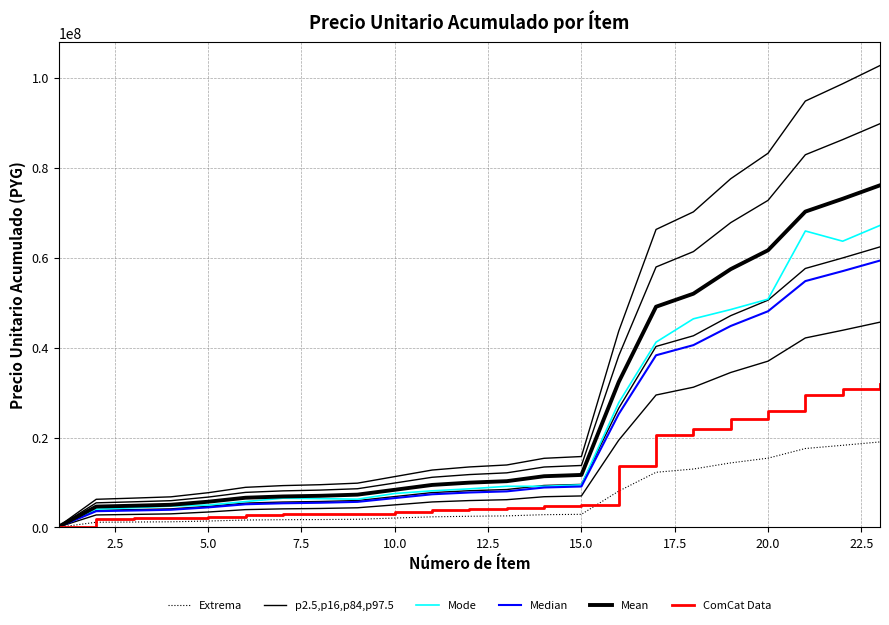

What is the sum of all Mean values?

581505000.0